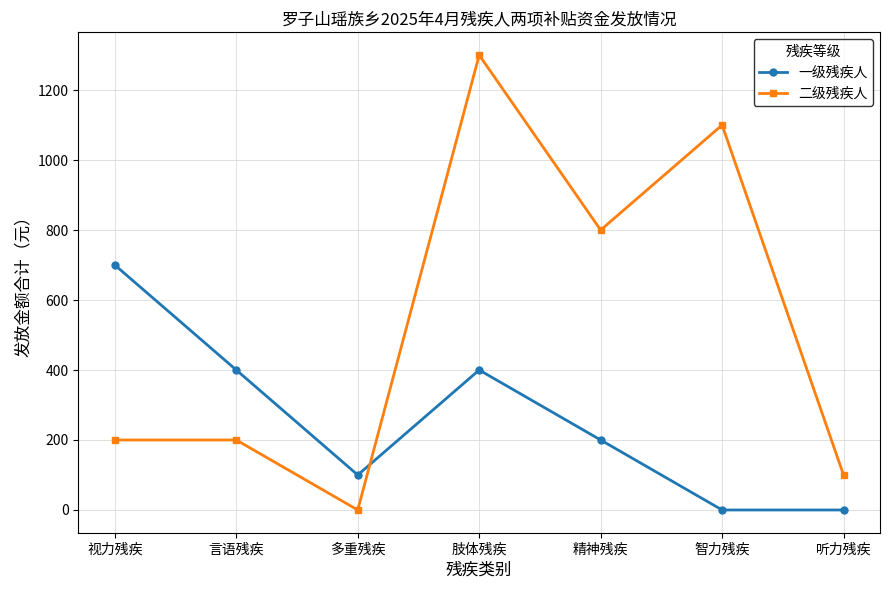

Does the chart display data point markers on the line(s)?

Yes